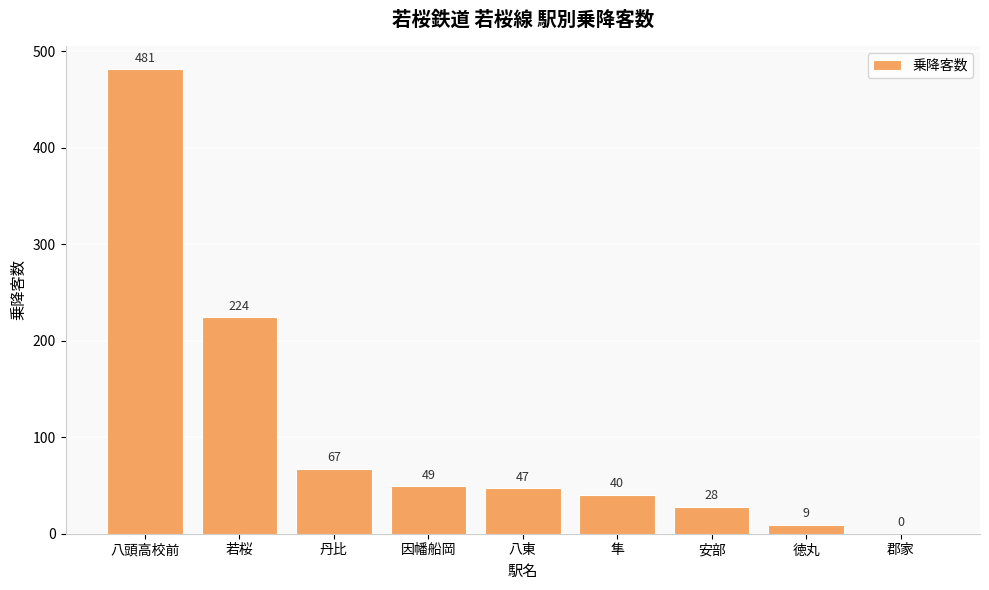

What is the change in value from 八東 to 徳丸?

-38